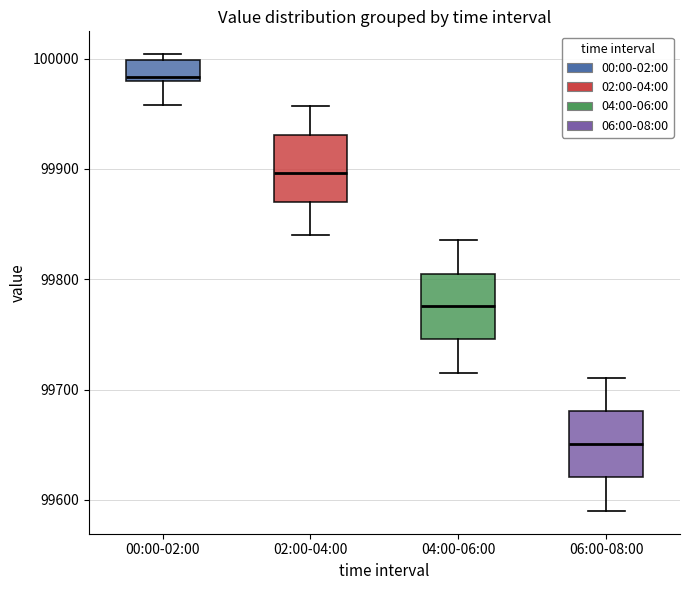

Where is the lower edge of the box for 02:00-04:00 on the y-axis? The values are not printed on the chart, so give them approximately, as read against the axis.

99870